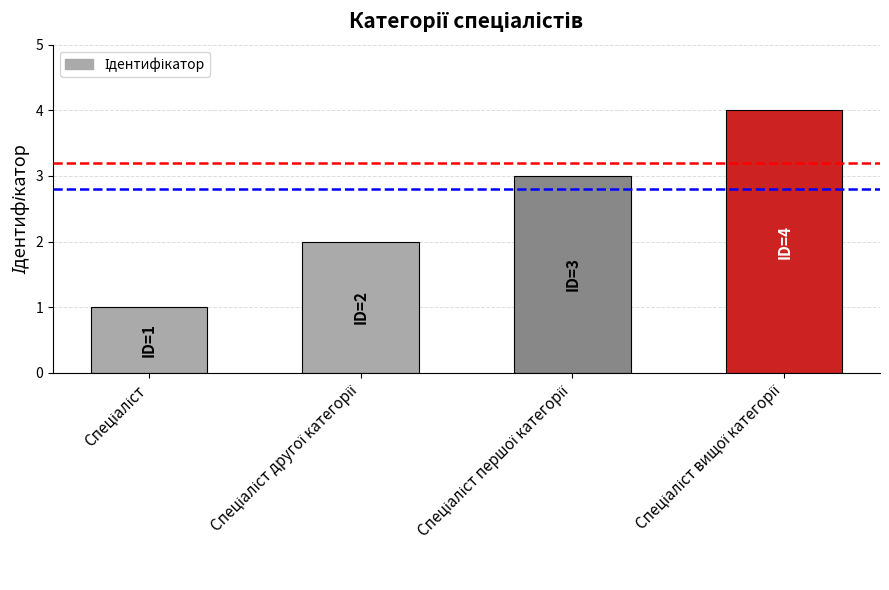

What is the maximum value shown in the chart?

4